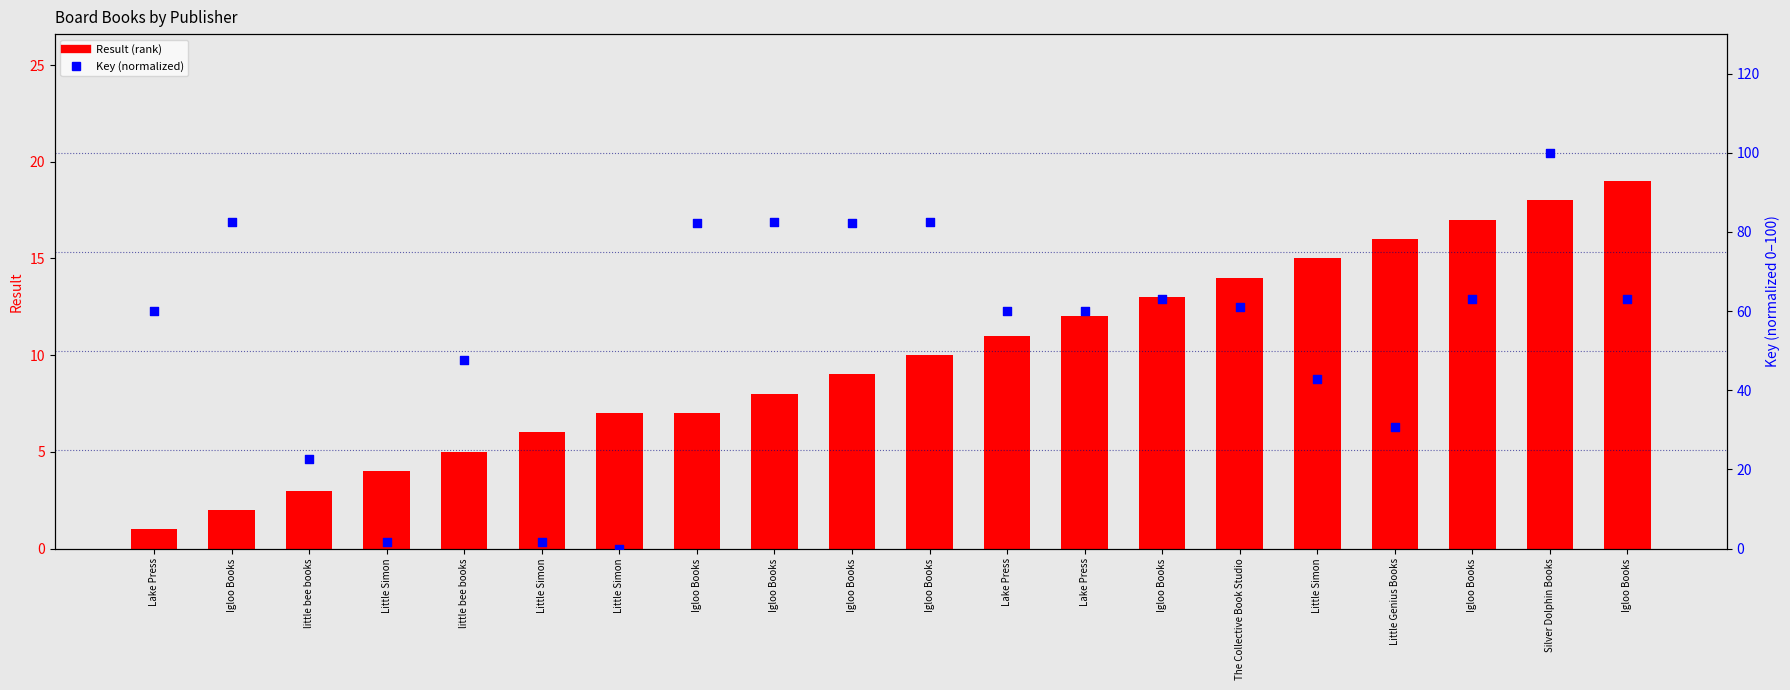

At which category is the sum across all series the highest?

Silver Dolphin Books